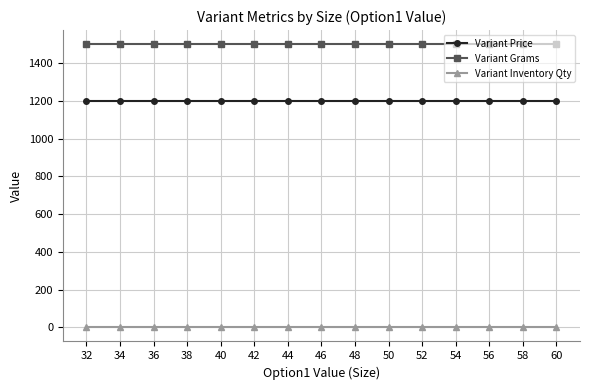

What is the value of the Variant Price point at the 10th from the left?

1200